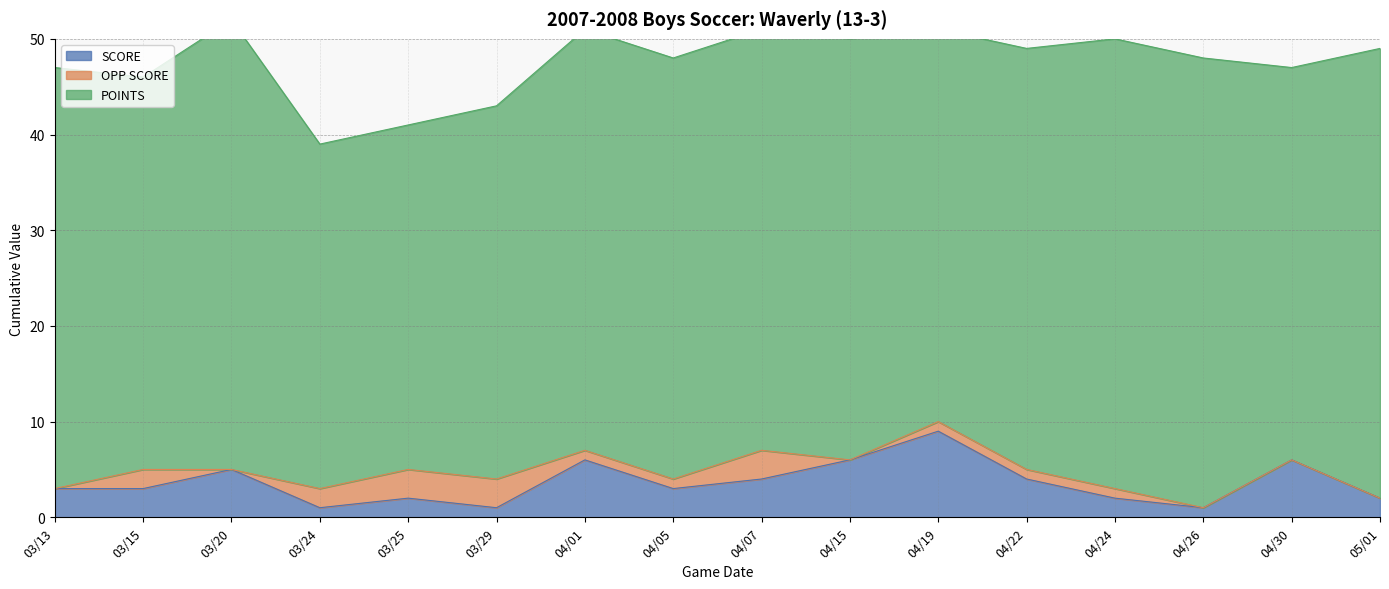

What is the greatest value displayed?

47